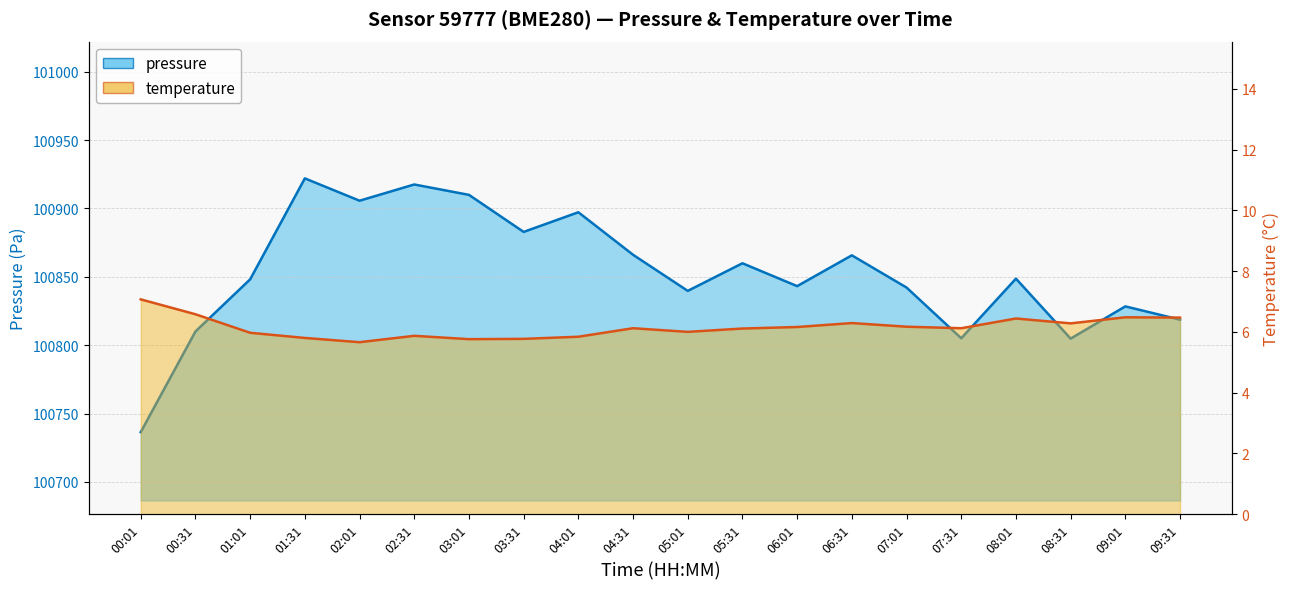

What is the spread (max minus min) of values at 07:01?

100836.0